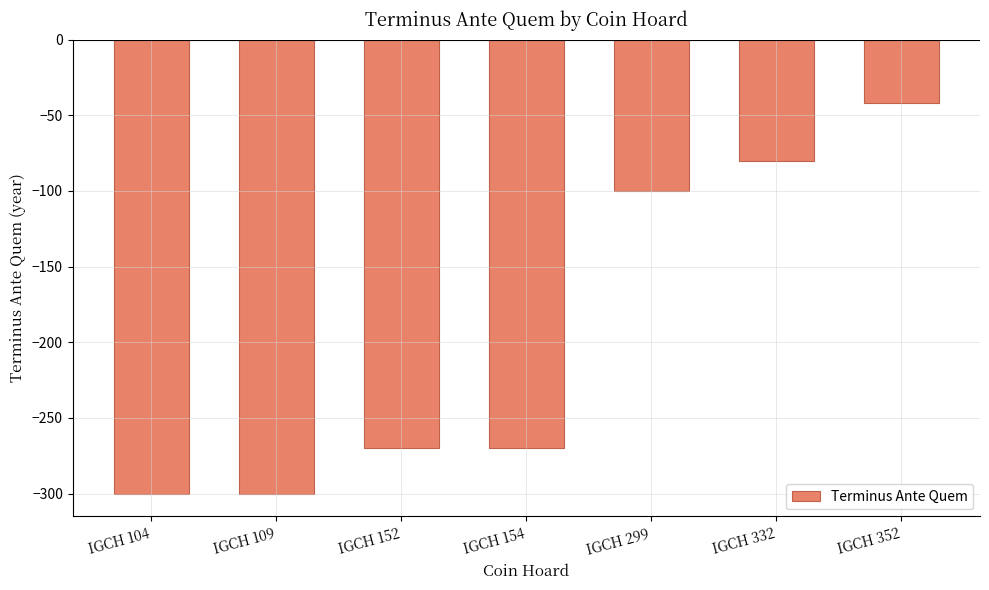

What is the maximum value shown in the chart?

-42